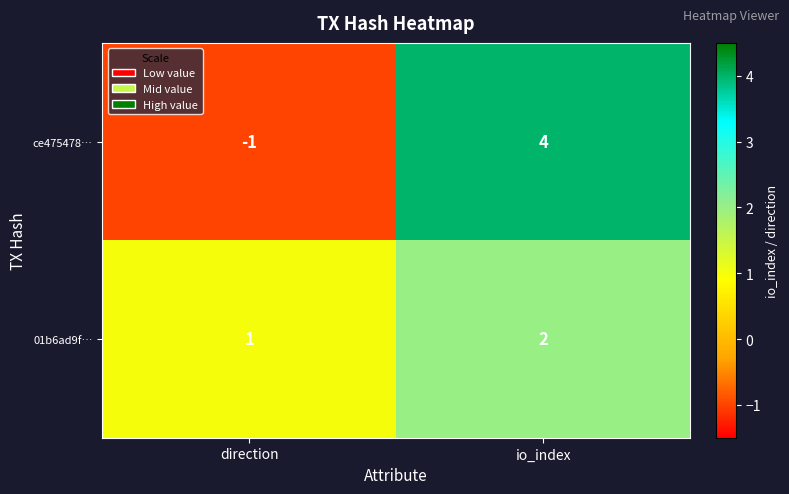

Which category has the highest value across all series?

io_index